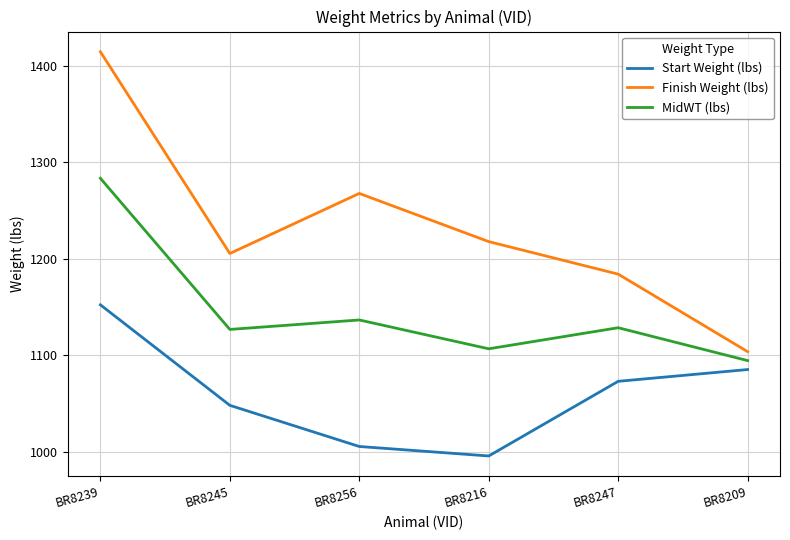

What is the difference between the Start Weight (lbs) values at BR8256 and BR8216?

9.8